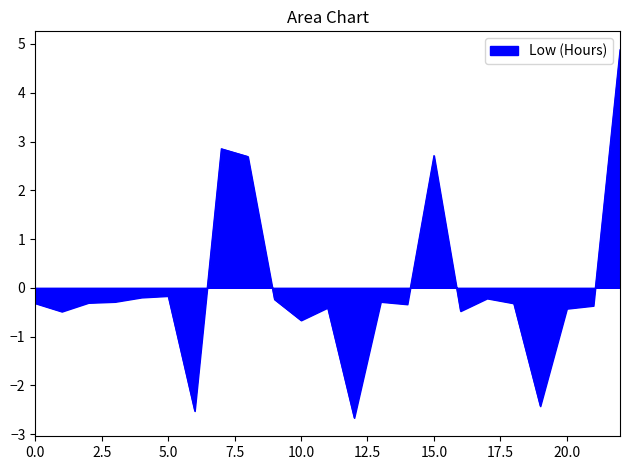

What is the smallest value displayed?

-2.7